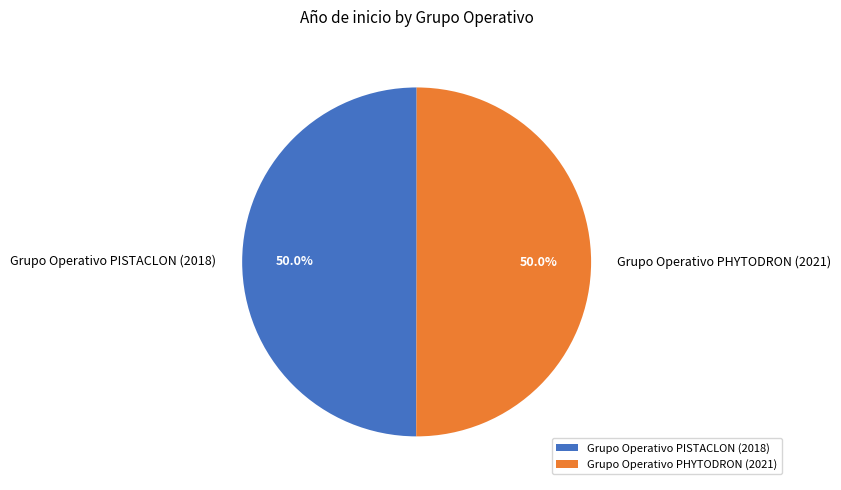

What is the total percentage of Grupo Operativo PHYTODRON (2021) and Grupo Operativo PISTACLON (2018)?

100.0%